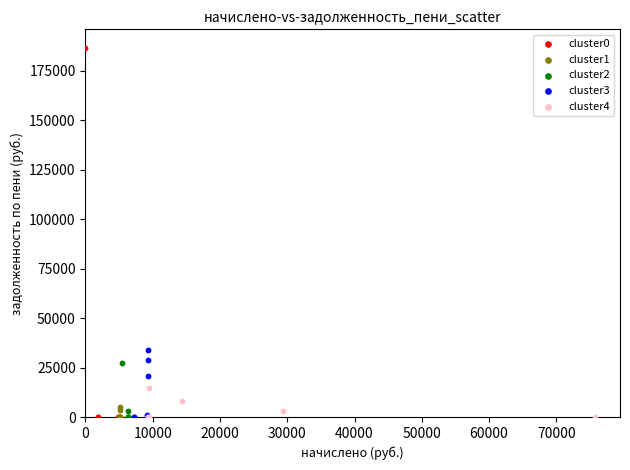

Which series contains the highest Y value?

cluster0